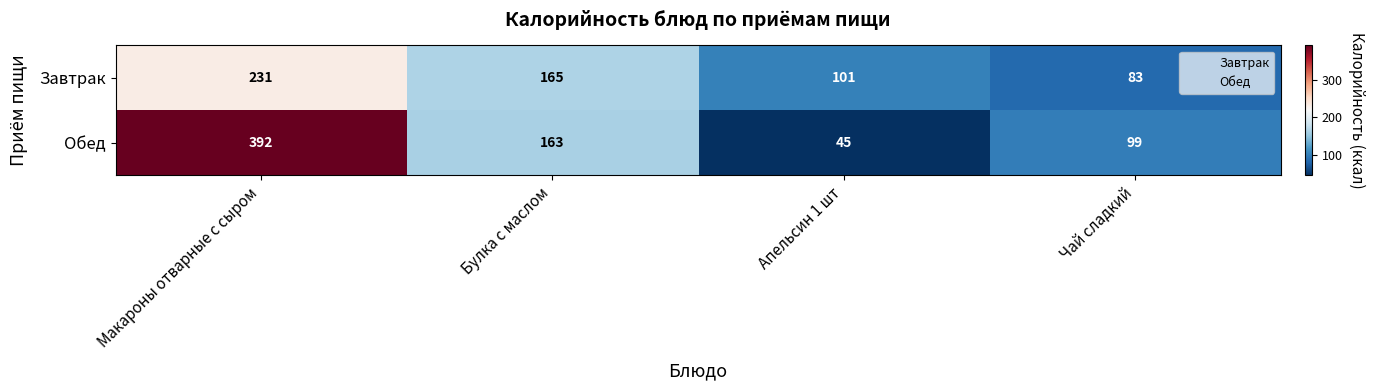

Reading right to left, transcribe all the data shown in this chart.

Завтрак: 83	101	165	231
Обед: 99	45	163	392